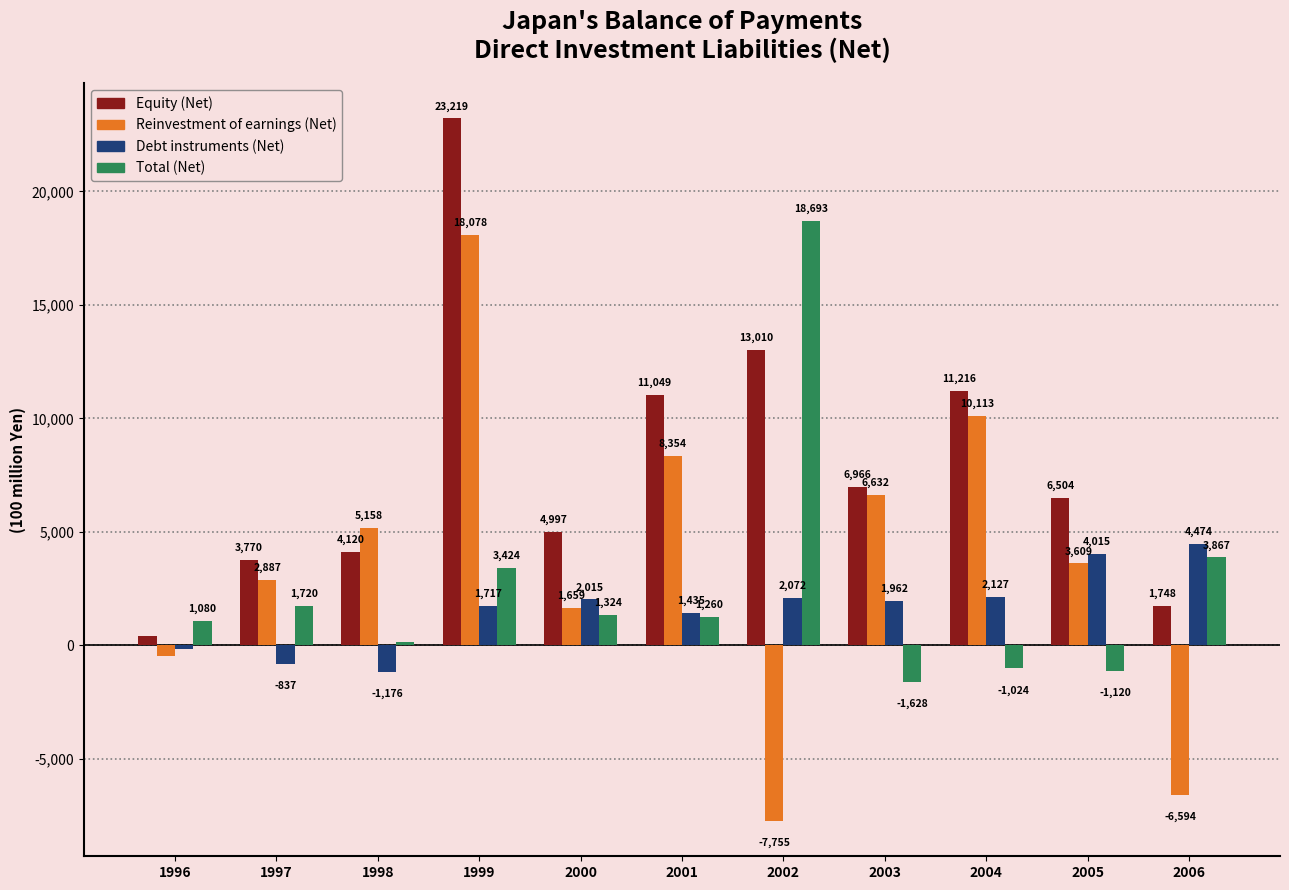

Which label corresponds to the largest value in the chart?

1999